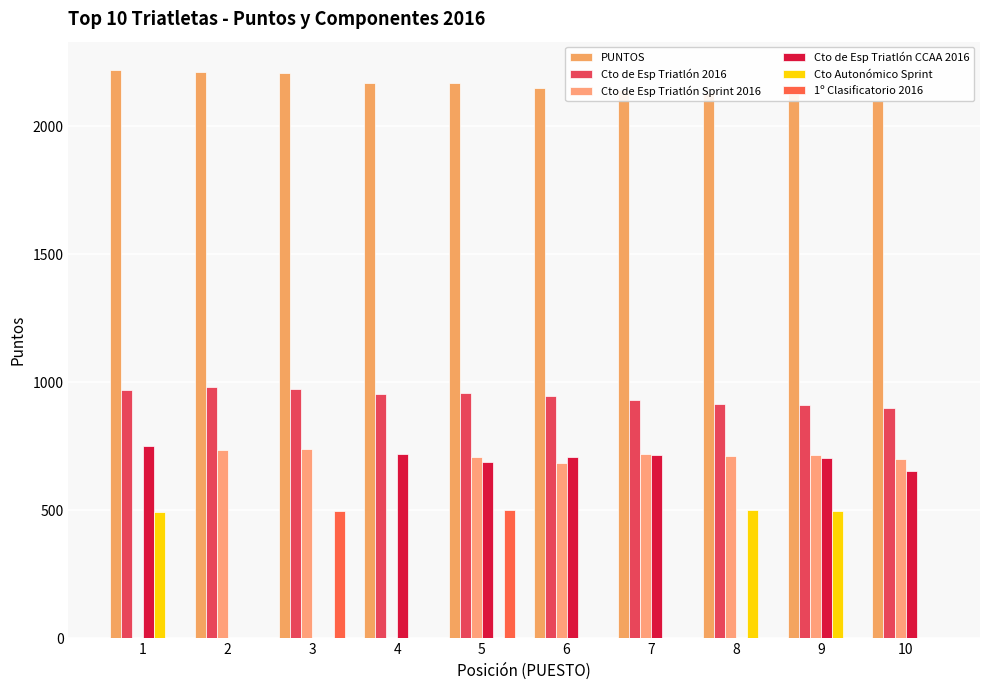

What is the approximate value of Cto de Esp Triatlón 2016 at 4?

955